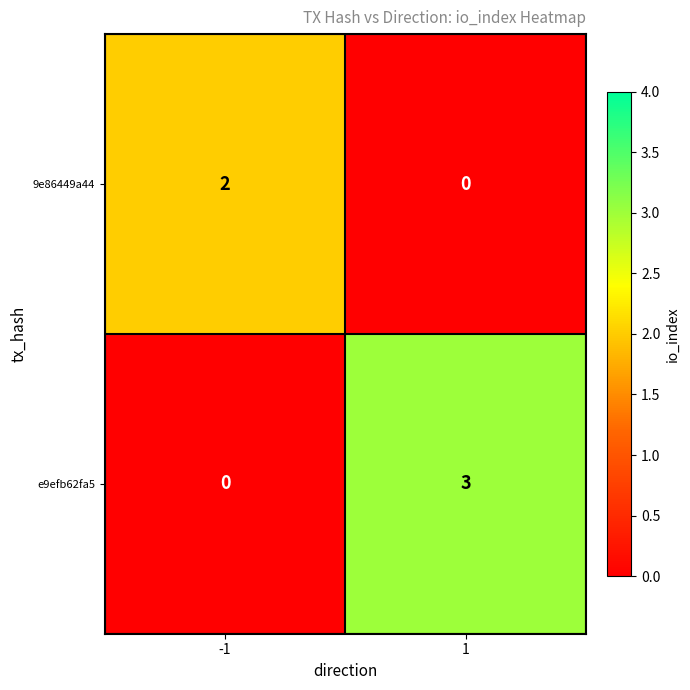

Count the number of categories in the chart.

2